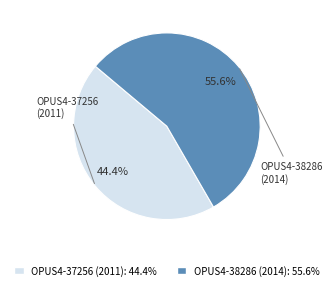

How many slices are in this pie chart?

2